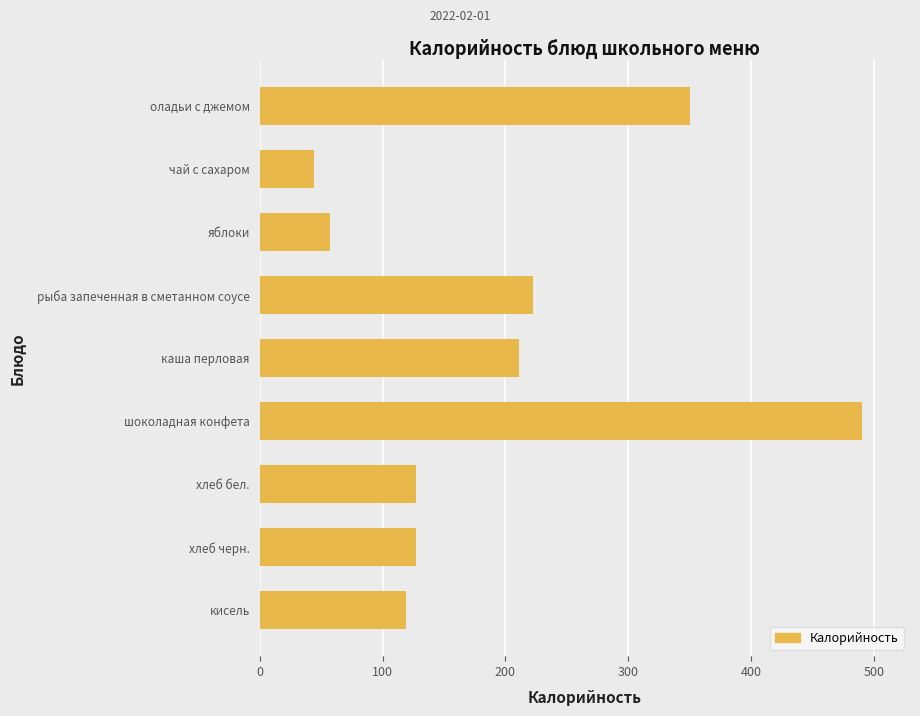

What is the difference between the maximum and minimum values?

446